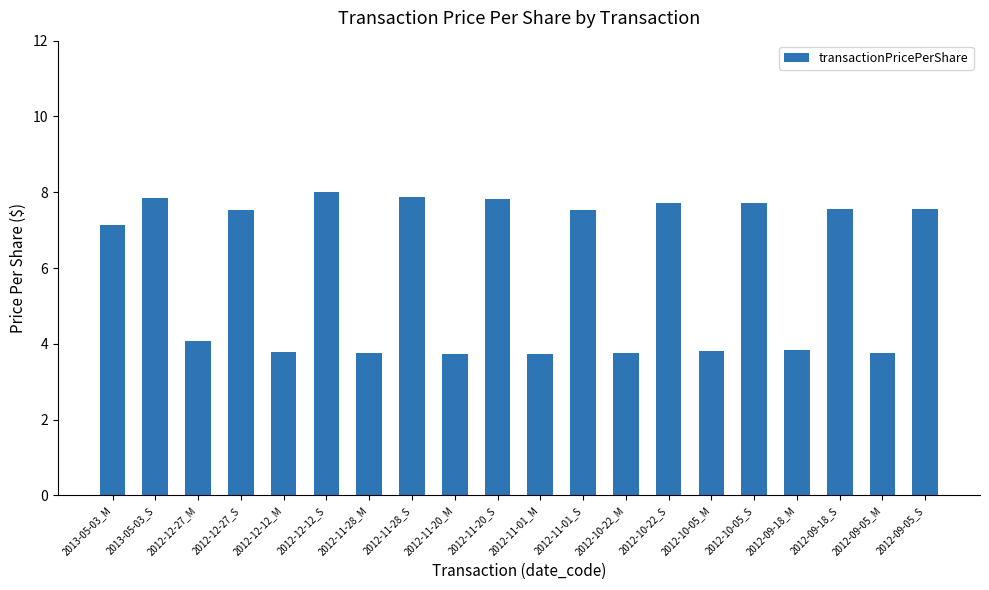

What is the greatest value displayed?

8.0